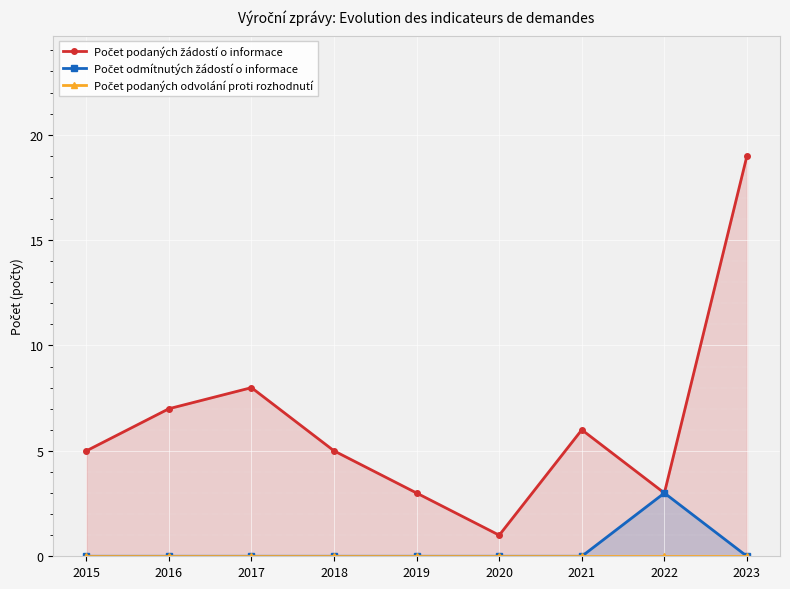

Where is Počet odmítnutých žádostí o informace nearest to the value 1?

2015